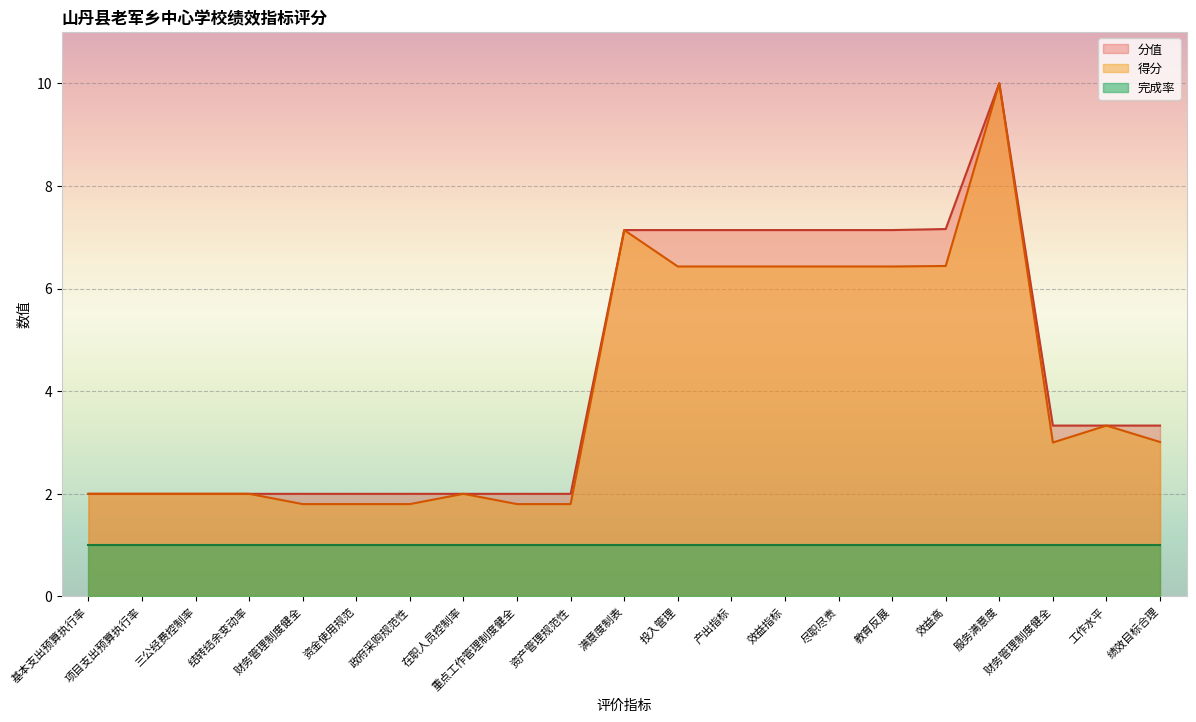

Which series has the largest total across all categories?

分值